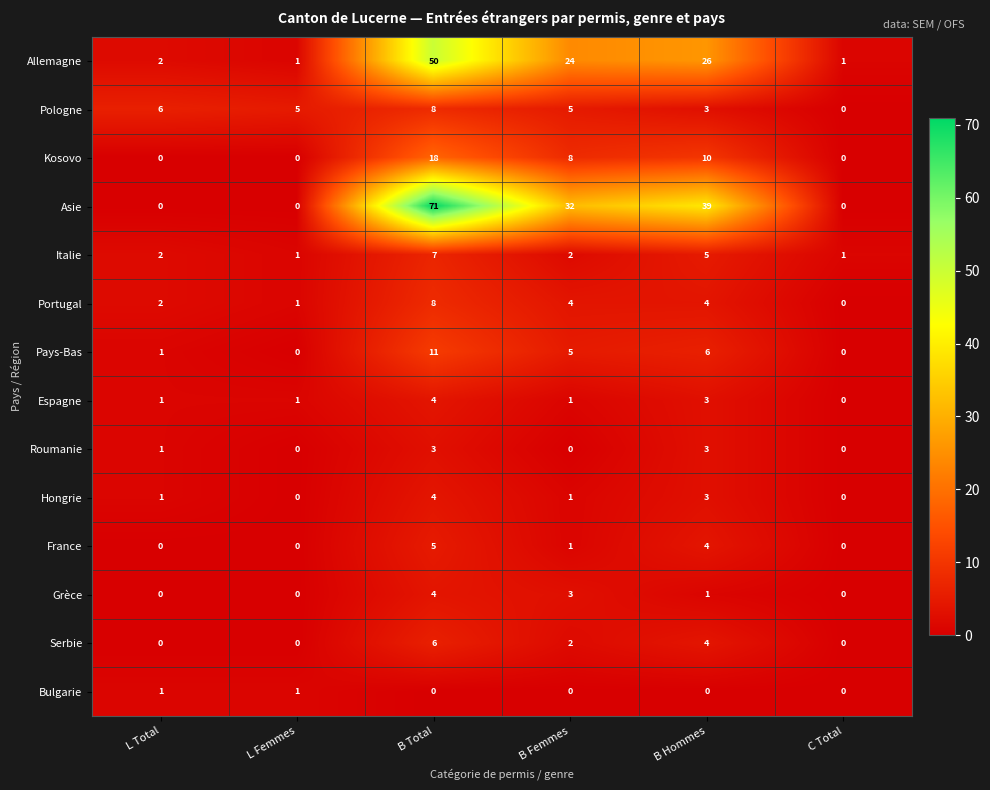

At which category is the sum across all series the highest?

B Total